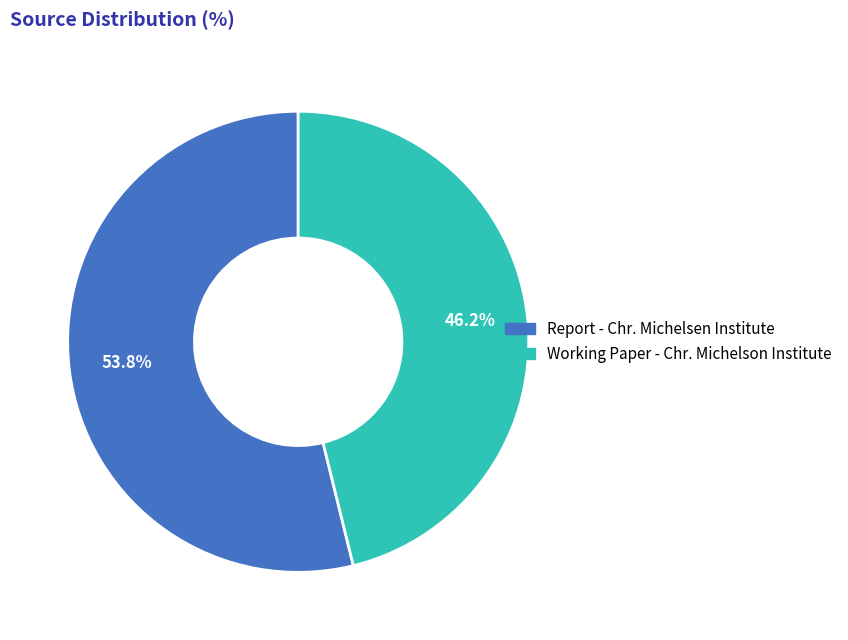

What portion of the pie excludes Report - Chr. Michelsen Institute?

46.2%